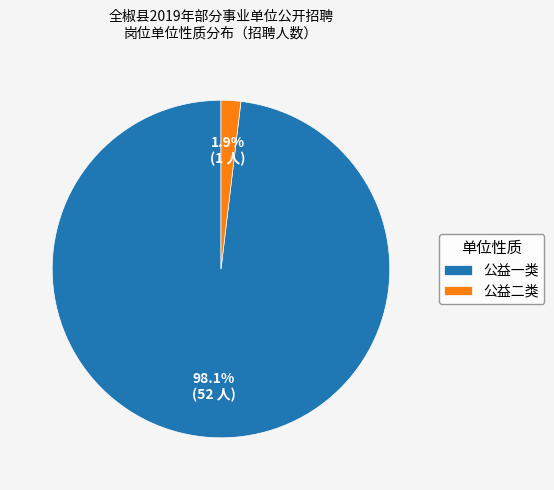

What percentage do 公益一类 and 公益二类 together represent?

100.0%